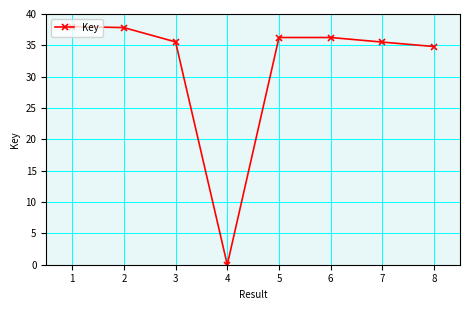

Which label corresponds to the smallest value in the chart?

4